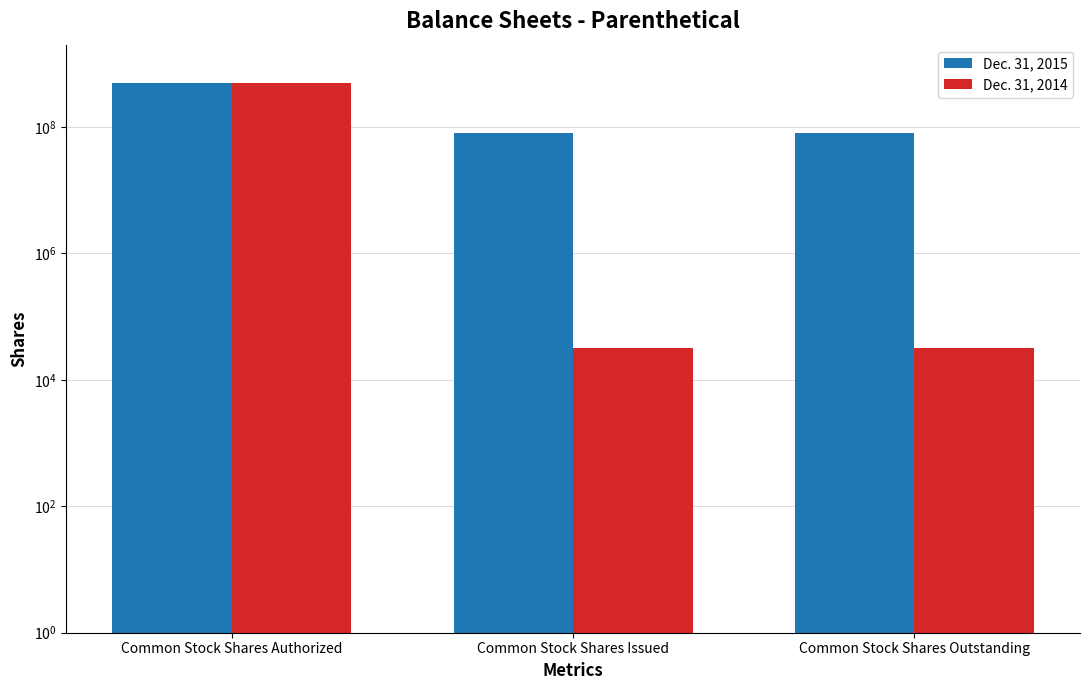

What is the smallest value displayed?

31633